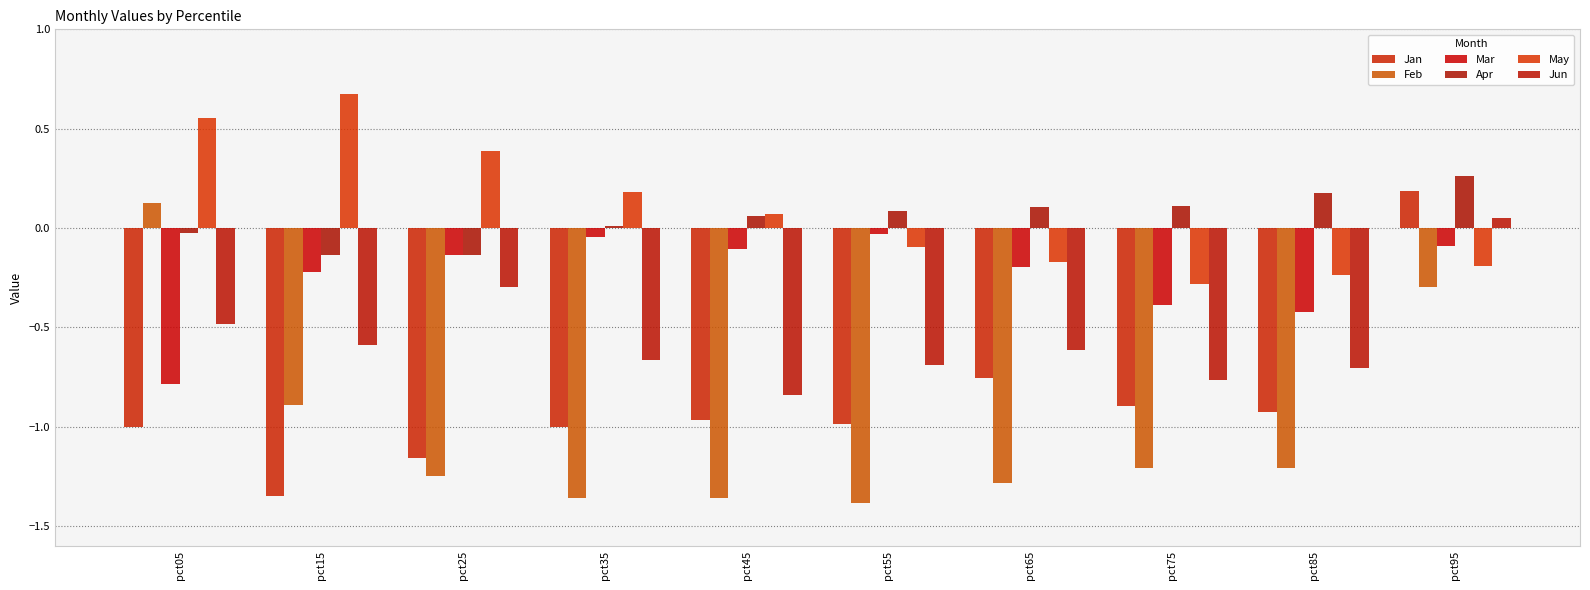

What is the sum of all Apr values?

0.5